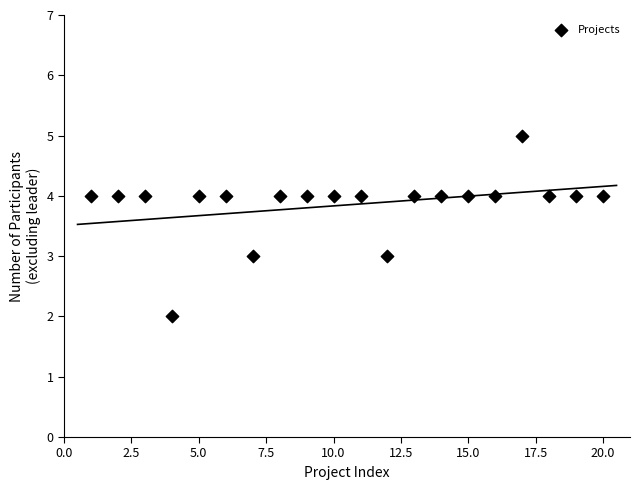

What is the range of Y values (max minus min)?

3